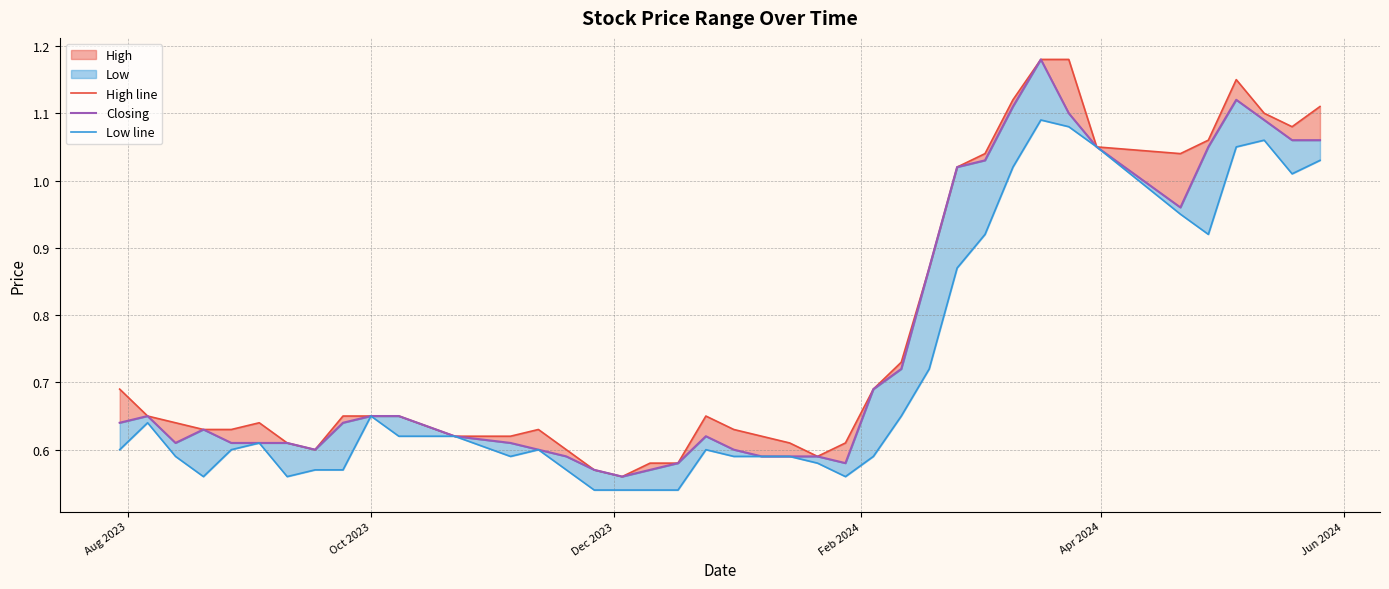

Reading left to right, what are all the values shown in this chart?

High line: 0.7	0.7	0.6	0.6	0.6	0.6	0.6	0.6	0.7	0.7	0.7	0.6	0.6	0.6	0.6	0.6	0.6	0.6	0.6	0.7	0.6	0.6	0.6	0.6	0.6	0.7	0.7	0.9	1.0	1.0	1.1	1.2	1.2	1.1	1.0	1.1	1.1	1.1	1.1	1.1
Closing: 0.6	0.7	0.6	0.6	0.6	0.6	0.6	0.6	0.6	0.7	0.7	0.6	0.6	0.6	0.6	0.6	0.6	0.6	0.6	0.6	0.6	0.6	0.6	0.6	0.6	0.7	0.7	0.9	1.0	1.0	1.1	1.2	1.1	1.1	1.0	1.1	1.1	1.1	1.1	1.1
Low line: 0.6	0.6	0.6	0.6	0.6	0.6	0.6	0.6	0.6	0.7	0.6	0.6	0.6	0.6	0.6	0.5	0.5	0.5	0.5	0.6	0.6	0.6	0.6	0.6	0.6	0.6	0.7	0.7	0.9	0.9	1.0	1.1	1.1	1.1	0.9	0.9	1.1	1.1	1.0	1.0